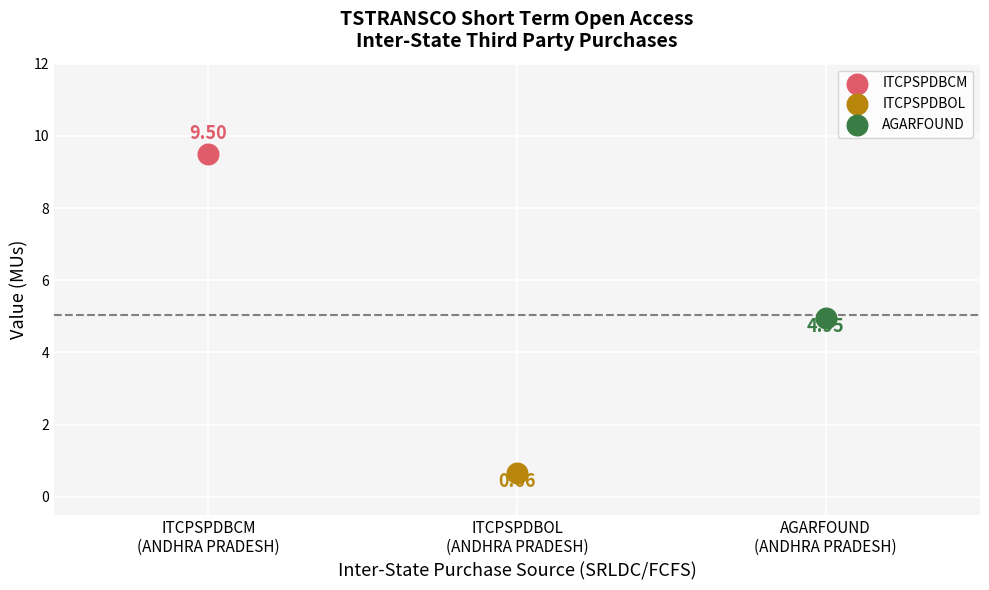

Which series contains the lowest Y value?

ITCPSPDBOL